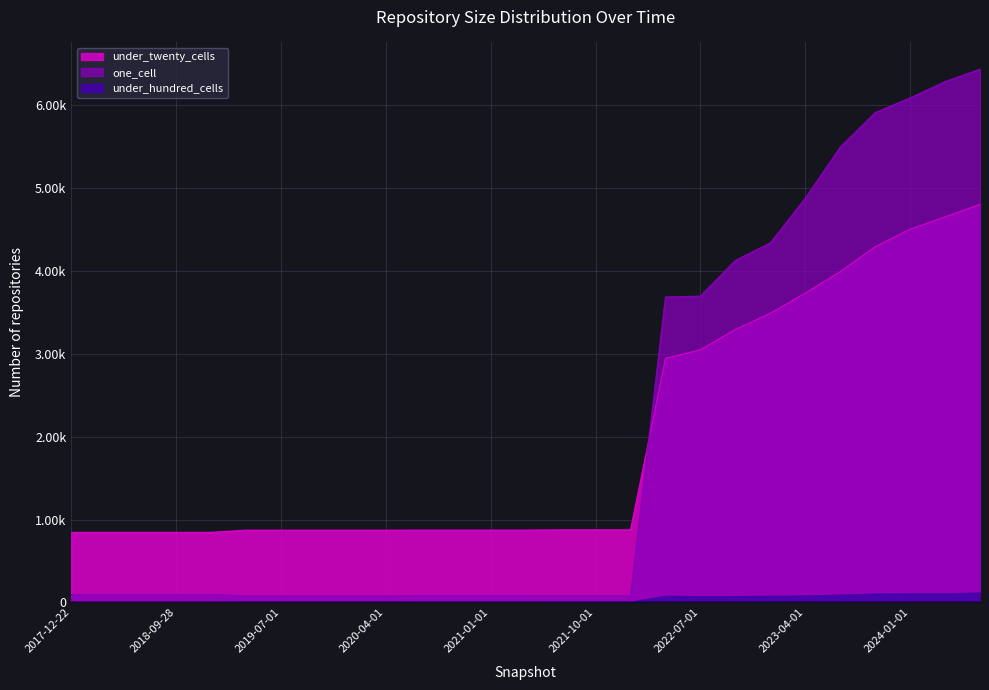

Reading left to right, list all the values displayed in this chart.

one_cell: 2017-12-22=96	2018-04-09=96	2018-07-11=96	2018-09-28=96	2019-01-01=96	2019-04-06=80	2019-07-01=80	2019-10-09=80	2020-01-01=80	2020-04-01=80	2020-07-01=83	2020-10-01=83	2021-01-01=83	2021-04-01=83	2021-07-01=82	2021-10-01=82	2022-01-01=82	2022-04-01=3688	2022-07-01=3699	2022-10-01=4130	2023-01-01=4342	2023-04-01=4881	2023-07-01=5497	2023-10-01=5914	2024-01-01=6092	2024-04-01=6288	2024-07-01=6439
under_twenty_cells: 2017-12-22=847	2018-04-09=847	2018-07-11=847	2018-09-28=847	2019-01-01=847	2019-04-06=873	2019-07-01=873	2019-10-09=873	2020-01-01=873	2020-04-01=873	2020-07-01=874	2020-10-01=874	2021-01-01=874	2021-04-01=874	2021-07-01=877	2021-10-01=877	2022-01-01=877	2022-04-01=2946	2022-07-01=3051	2022-10-01=3295	2023-01-01=3492	2023-04-01=3734	2023-07-01=3994	2023-10-01=4294	2024-01-01=4506	2024-04-01=4655	2024-07-01=4807
under_hundred_cells: 2017-12-22=3	2018-04-09=3	2018-07-11=3	2018-09-28=3	2019-01-01=3	2019-04-06=4	2019-07-01=4	2019-10-09=4	2020-01-01=4	2020-04-01=4	2020-07-01=4	2020-10-01=4	2021-01-01=4	2021-04-01=4	2021-07-01=5	2021-10-01=5	2022-01-01=5	2022-04-01=75	2022-07-01=71	2022-10-01=72	2023-01-01=75	2023-04-01=78	2023-07-01=89	2023-10-01=102	2024-01-01=104	2024-04-01=104	2024-07-01=115